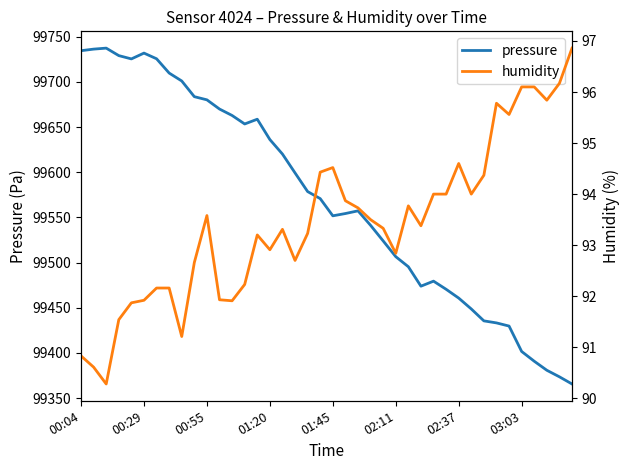

List the series in order of their peak value, lowest first.

humidity, pressure